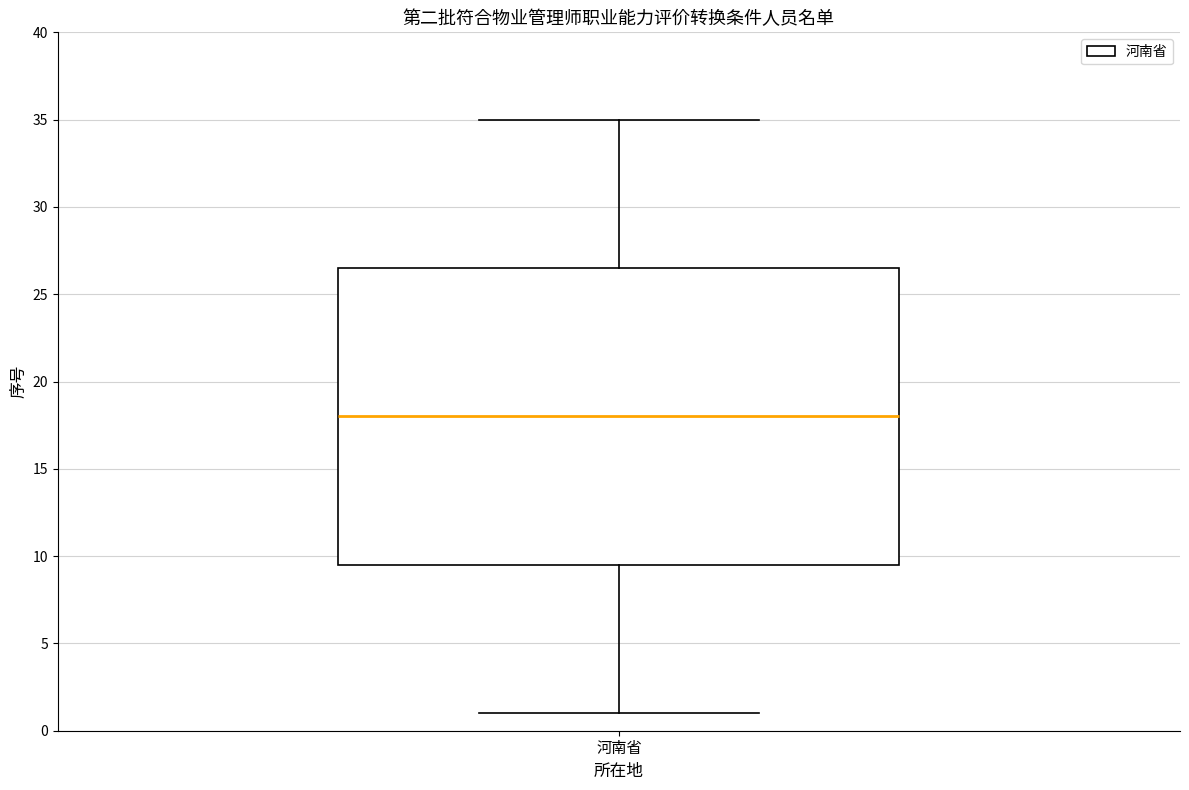

Transcribe this box plot: give where the median line is, the range the box spans, and where the two whiskers end, as read against the y-axis. The values are not printed on the chart, so give them approximately, as read against the axis.

median 18.0, box 9.5 to 26.5, whiskers 1.0 to 35.0